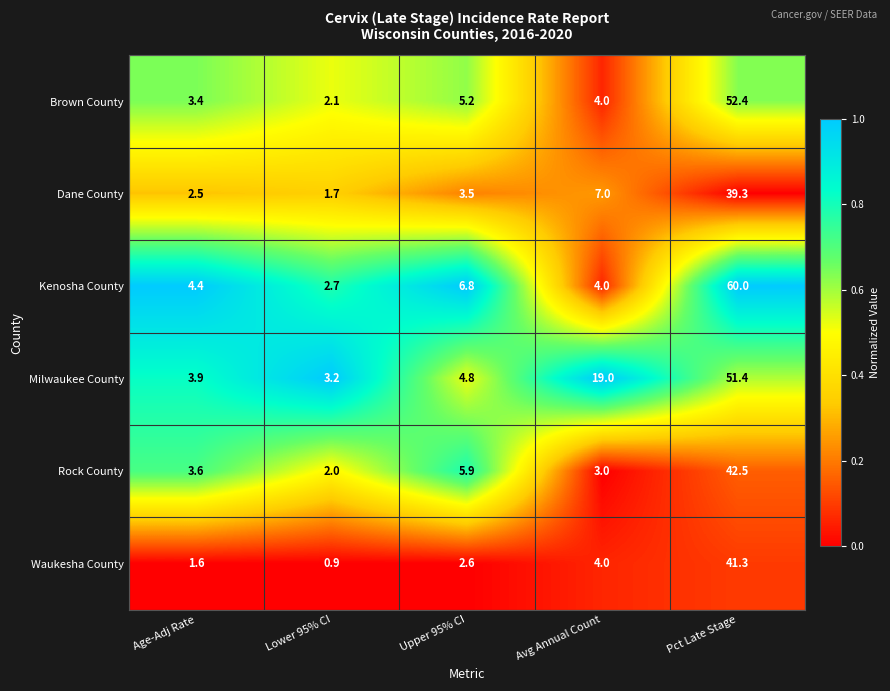

Reading right to left, list all the values displayed in this chart.

Brown County: 52.4	4.0	5.2	2.1	3.4
Dane County: 39.3	7.0	3.5	1.7	2.5
Kenosha County: 60.0	4.0	6.8	2.7	4.4
Milwaukee County: 51.4	19.0	4.8	3.2	3.9
Rock County: 42.5	3.0	5.9	2.0	3.6
Waukesha County: 41.3	4.0	2.6	0.9	1.6